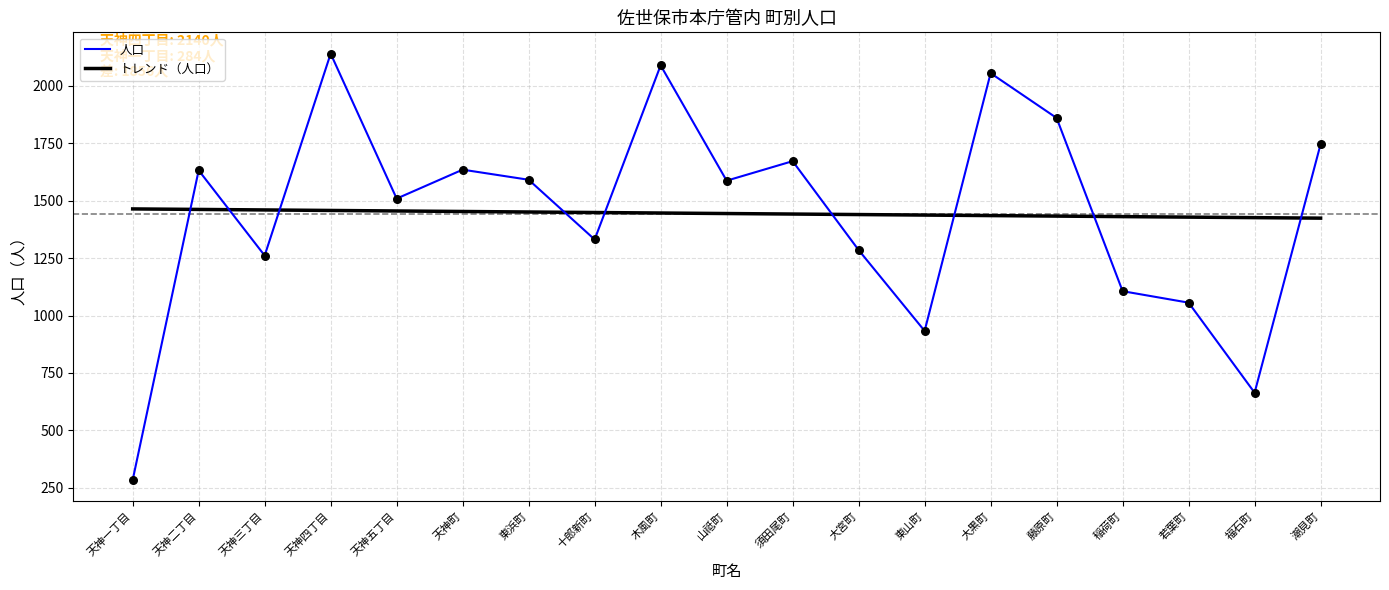

What are all the series names shown in the legend?

人口, トレンド（人口）